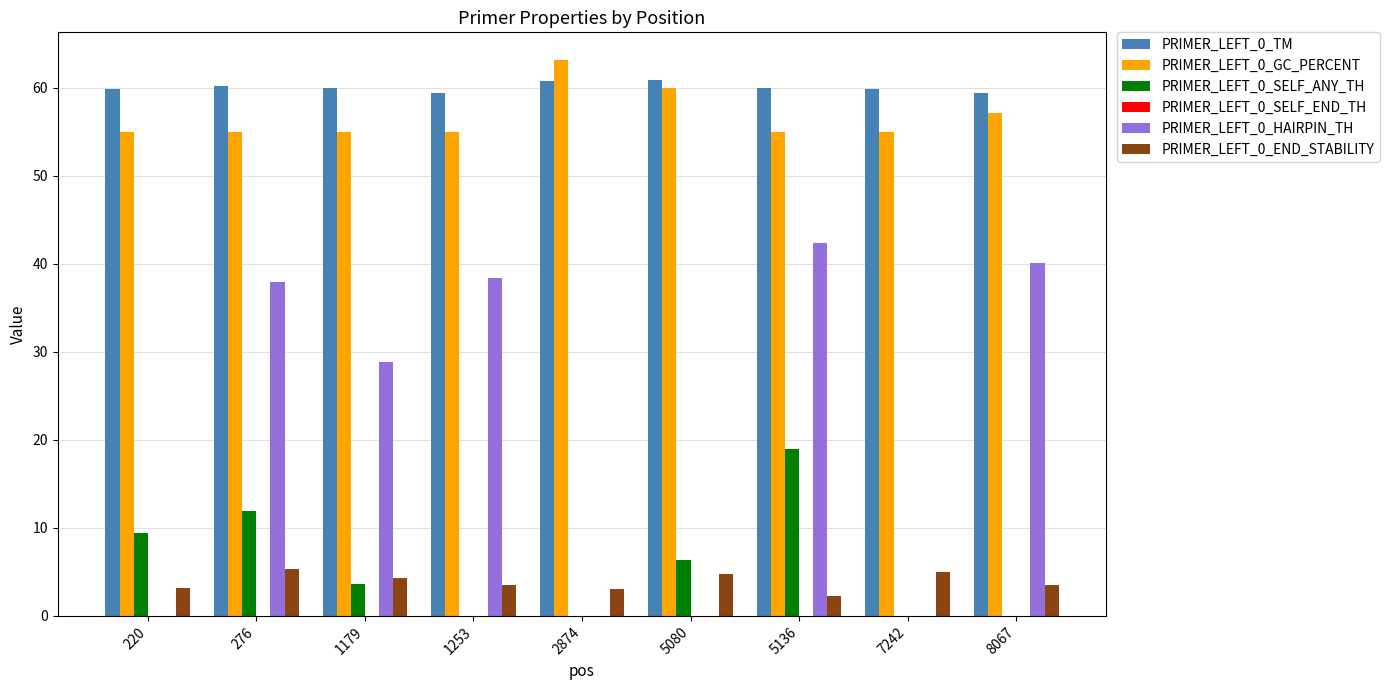

What is the sum of all PRIMER_LEFT_0_GC_PERCENT values?

510.3